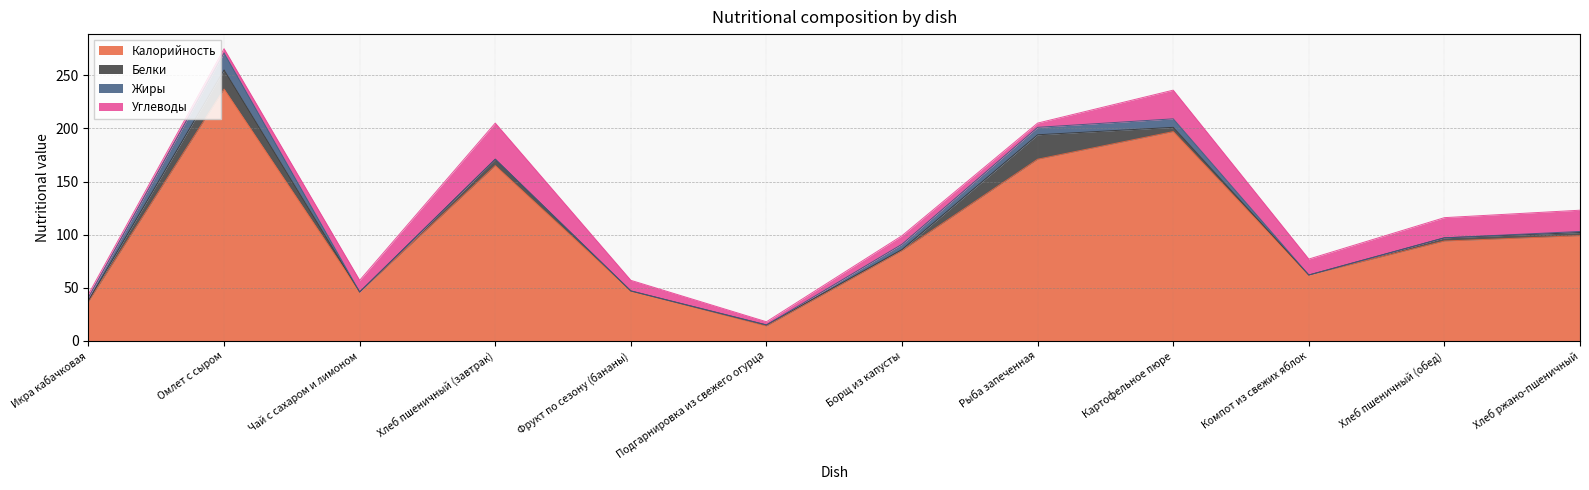

How many intersections are there between Жиры and Белки?

4